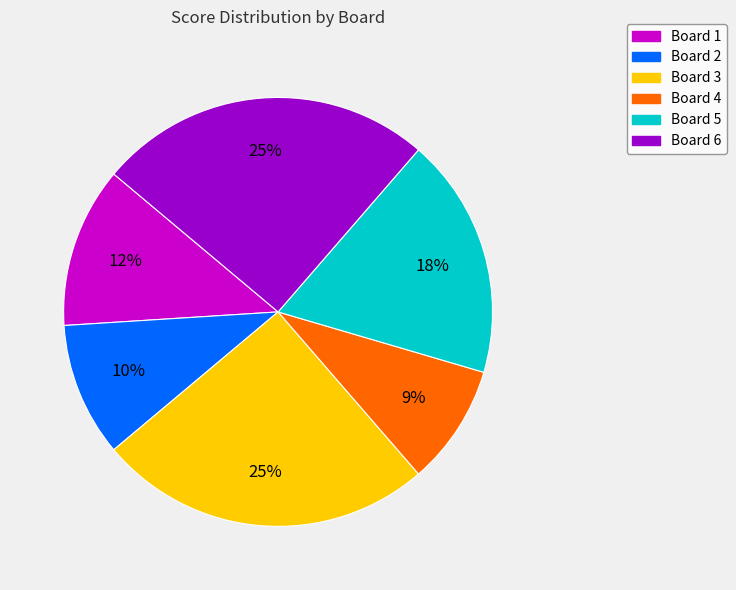

True or false: Board 1 accounts for 12% of the total.

True